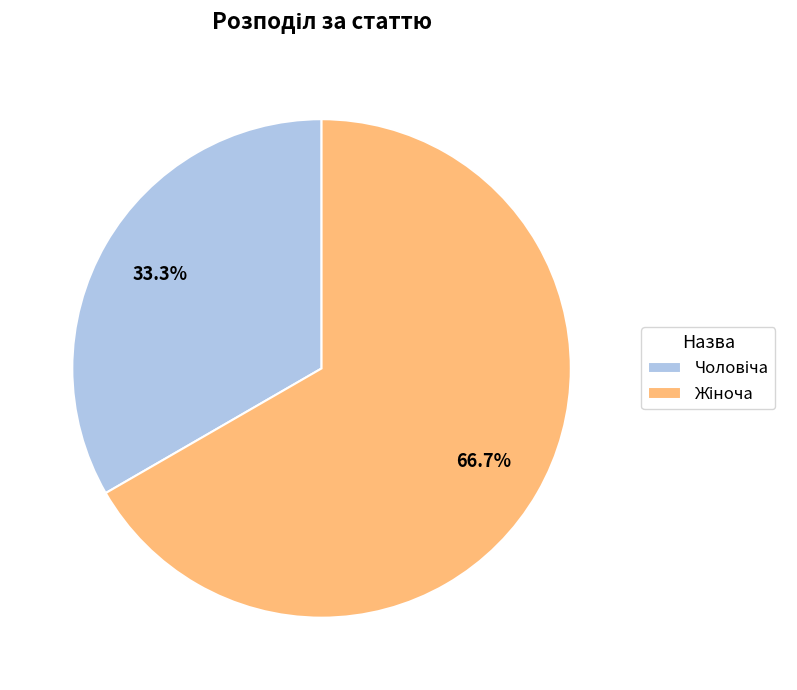

Does any single category account for the majority?

Yes